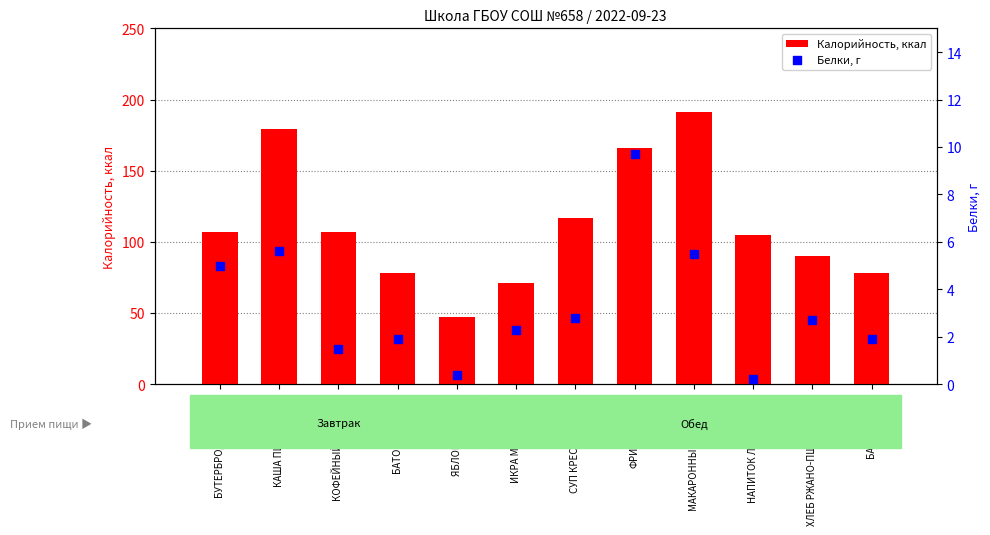

Which series reaches the maximum Y coordinate?

Калорийность, ккал